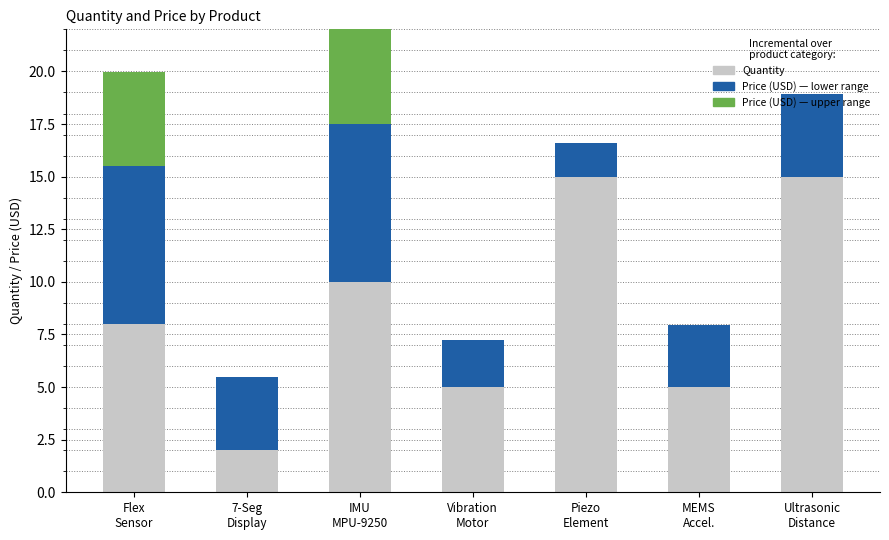

Which series changed the most between Vibration
Motor and MEMS
Accel.?

Price (USD) — lower range